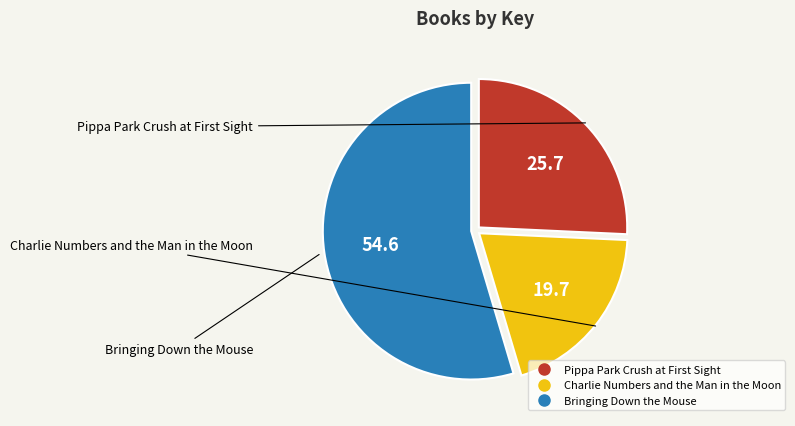

Rank the categories by value from highest to lowest.

Bringing Down the Mouse, Pippa Park Crush at First Sight, Charlie Numbers and the Man in the Moon